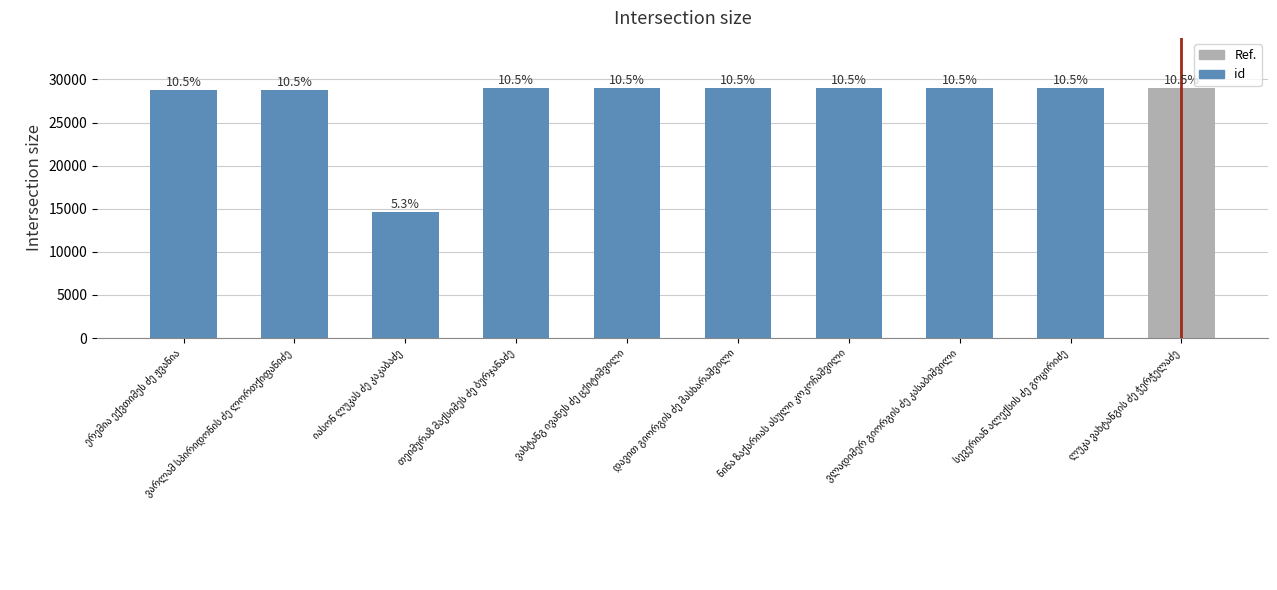

List the labels in order of value, largest first.

ლუკა ვახტანგის ძე ჭერჭელაძე, თეიმურაზ მაქსიმეს ძე ბურჯანაძე, ვახტანგ ივანეს ძე ცქიტიშვილი, დავით გიორგის ძე მასხარაშვილი, ნინა ზაქარიას ასული კოკოჩაშვილი, ვლადიმერ გიორგის ძე კასაბიშვილი, სევერიან ალექსის ძე გოცირიძე, ერემია ექვთიმეს ძე ჟვანია, ვარლამ სპირიდონის ძე ლორთქიფანიძე, იასონ ლუკას ძე კაკაბაძე